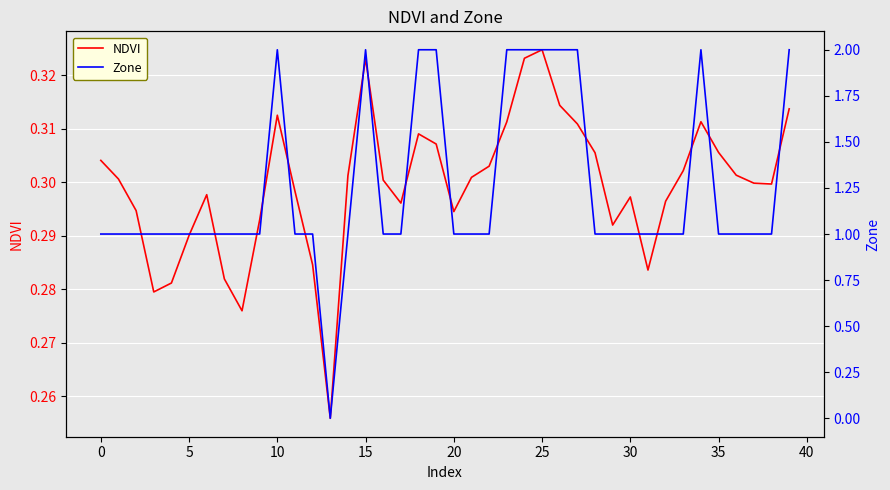

At which label does NDVI reach its peak?

25